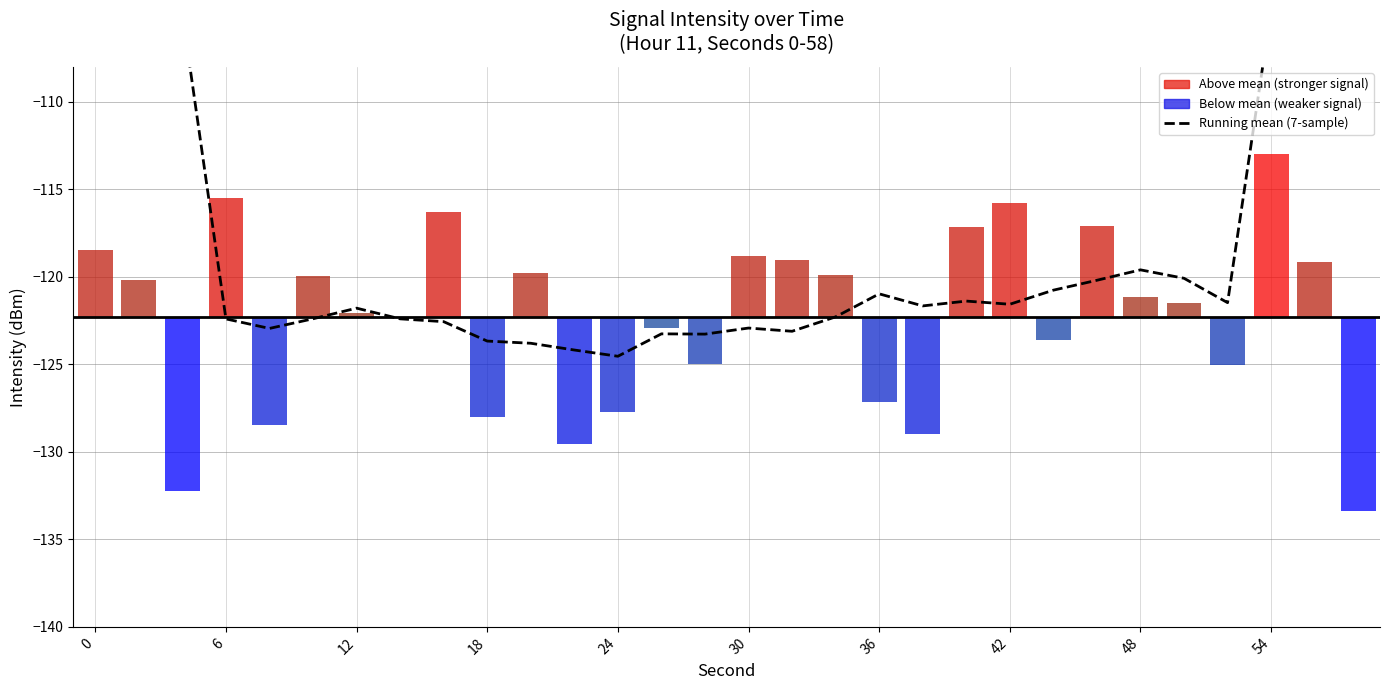

The Running mean (7-sample) series shows -68.1 at 30. True or false?

False